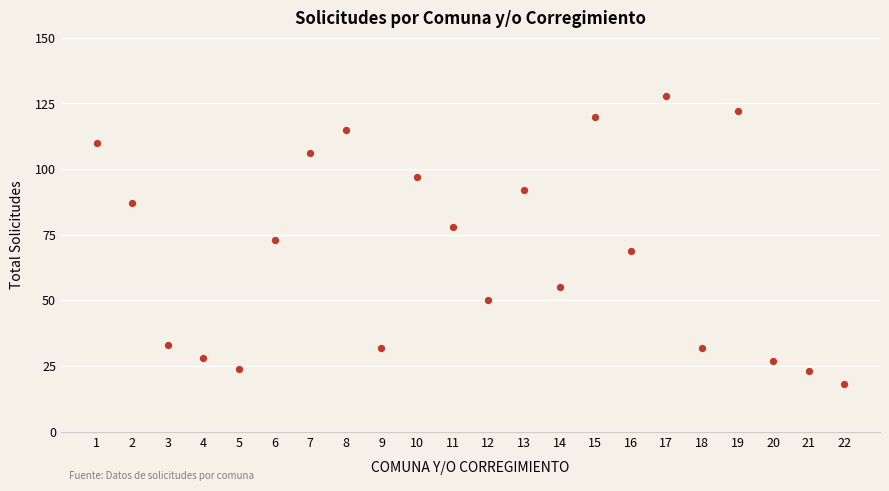

What is the range of Y values (max minus min)?

110